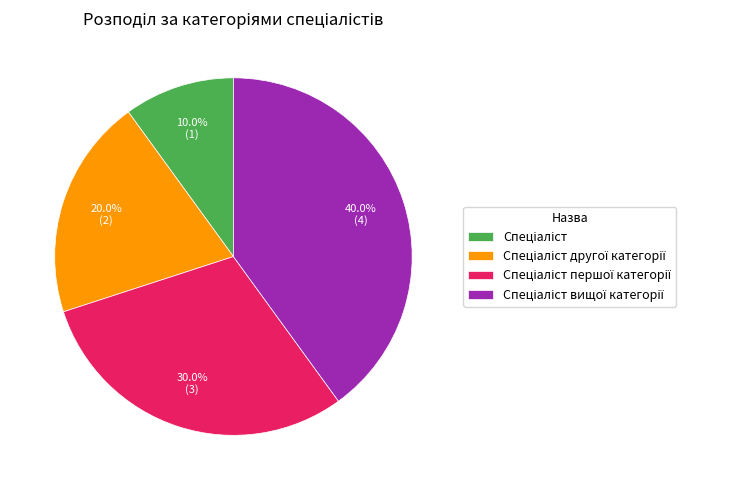

Count the number of slices in the pie.

4